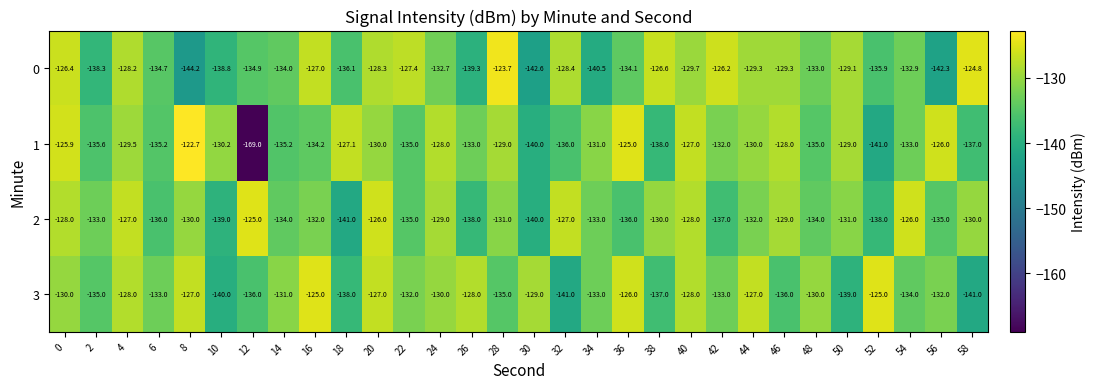

How many values in the 2 series are below -132?

14